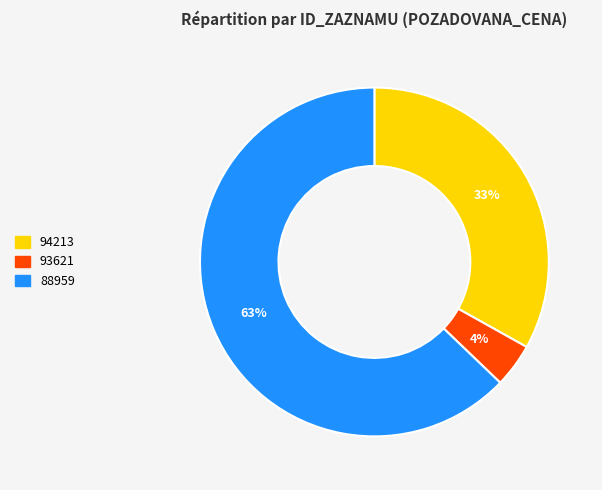

True or false: 94213 accounts for 33% of the total.

True